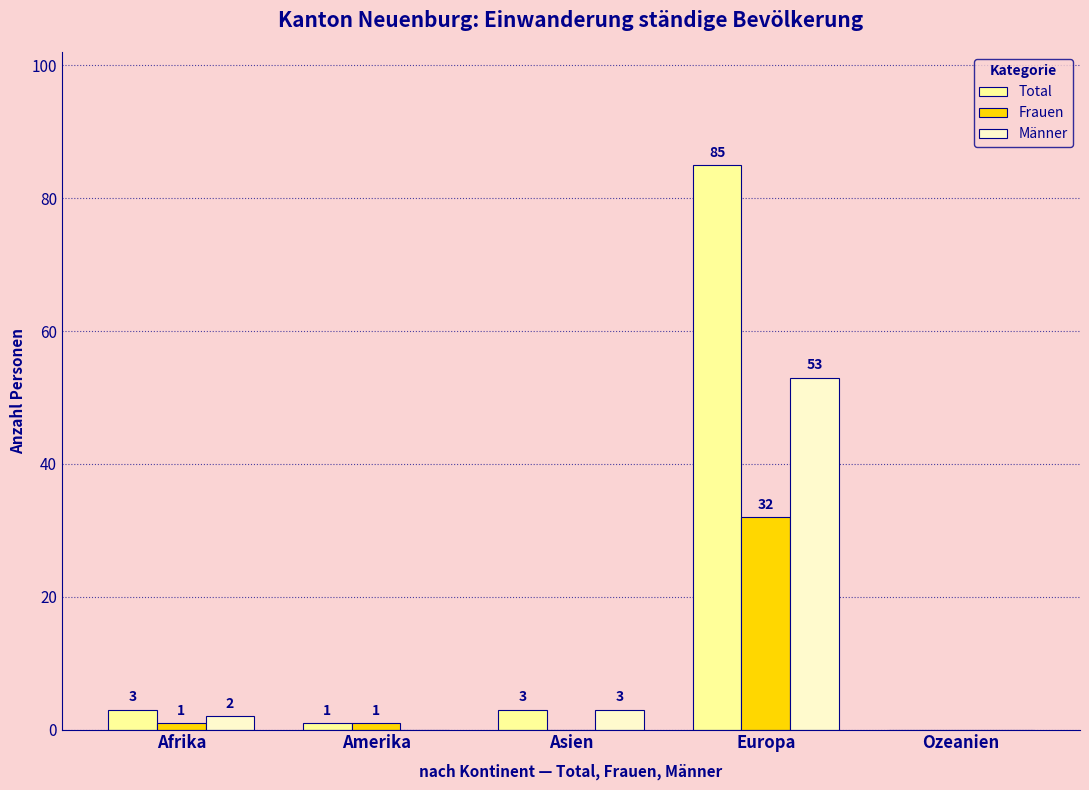

Which series has the largest total across all categories?

Total